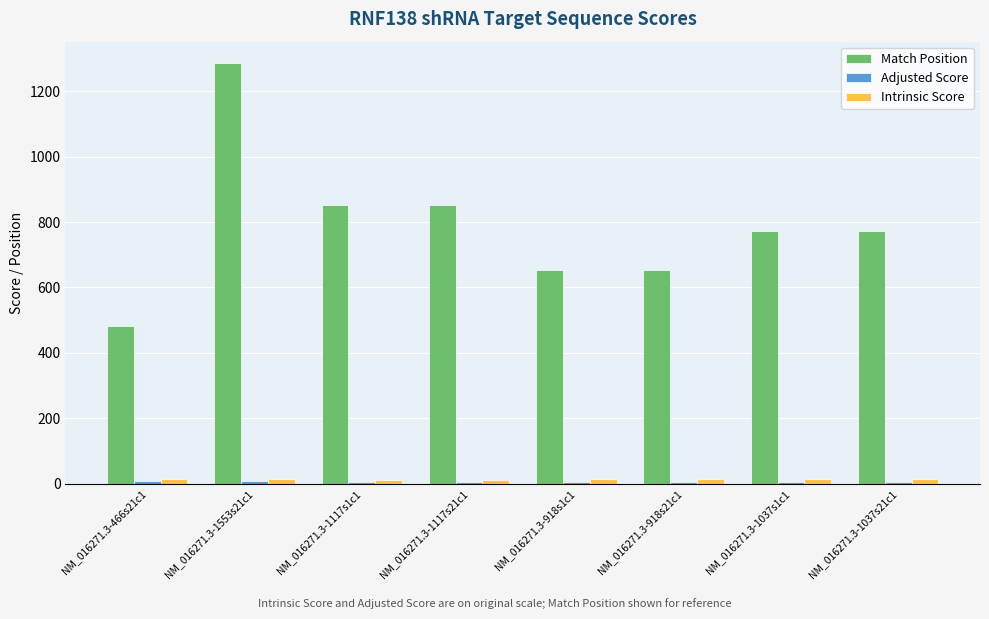

At which category is the sum across all series the highest?

NM_016271.3-1553s21c1